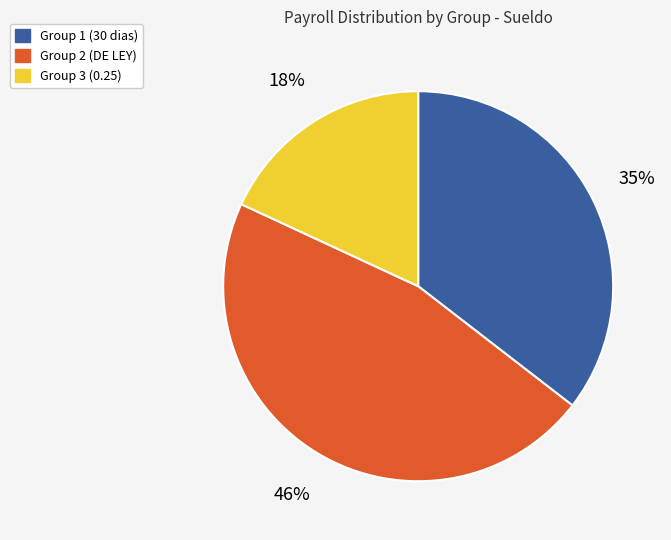

Does any single category account for the majority?

No